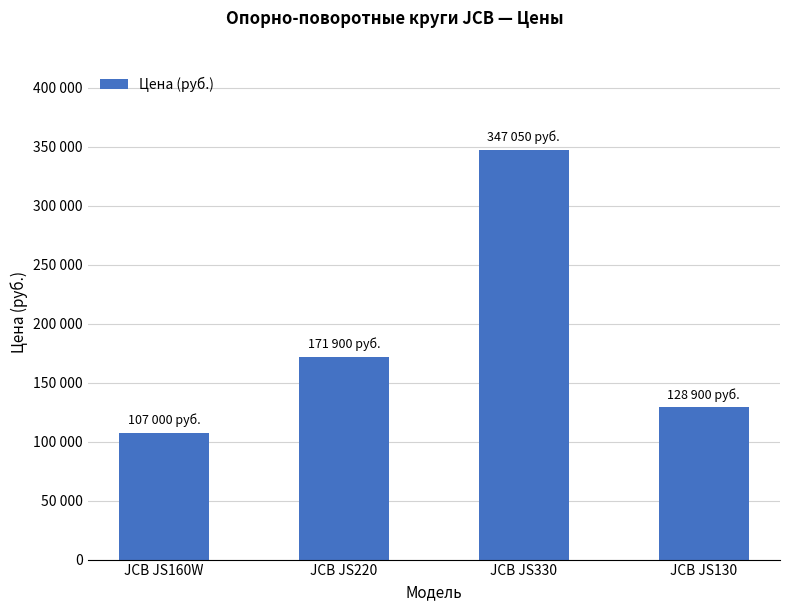

List the labels in order of value, largest first.

JCB JS330, JCB JS220, JCB JS130, JCB JS160W